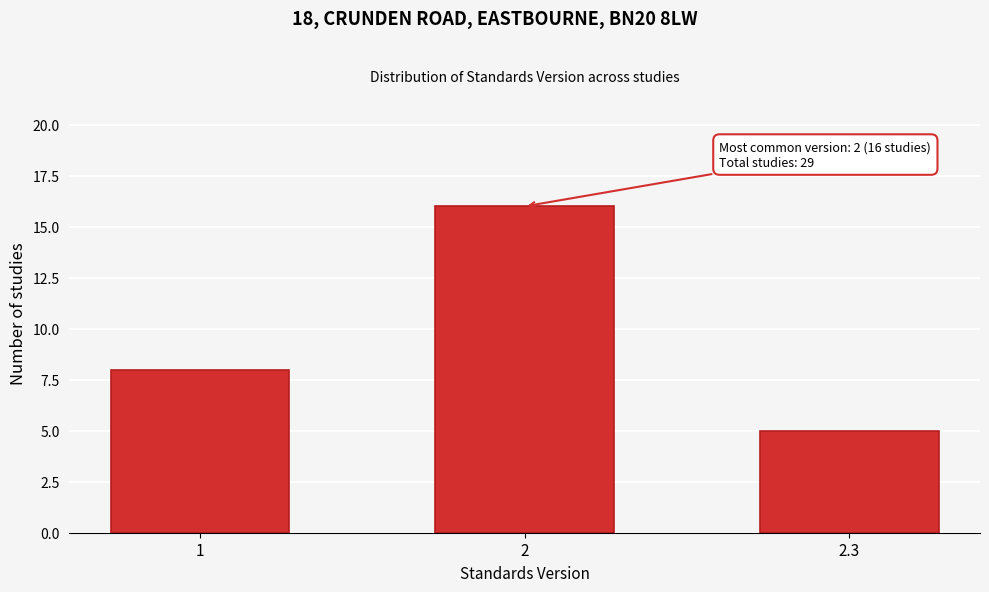

Reading left to right, extract all data points from this chart.

1=8	2=16	2.3=5